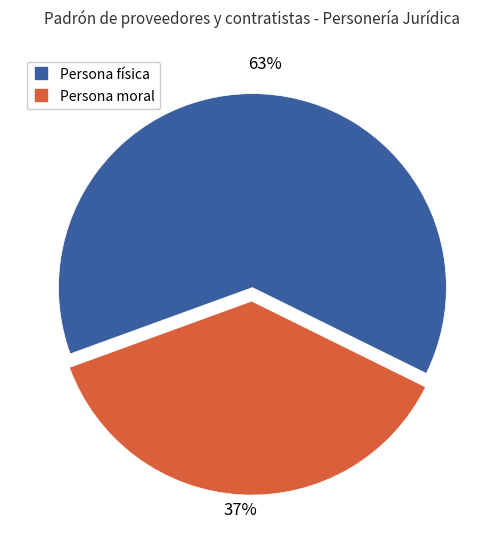

What is the majority slice?

Persona física